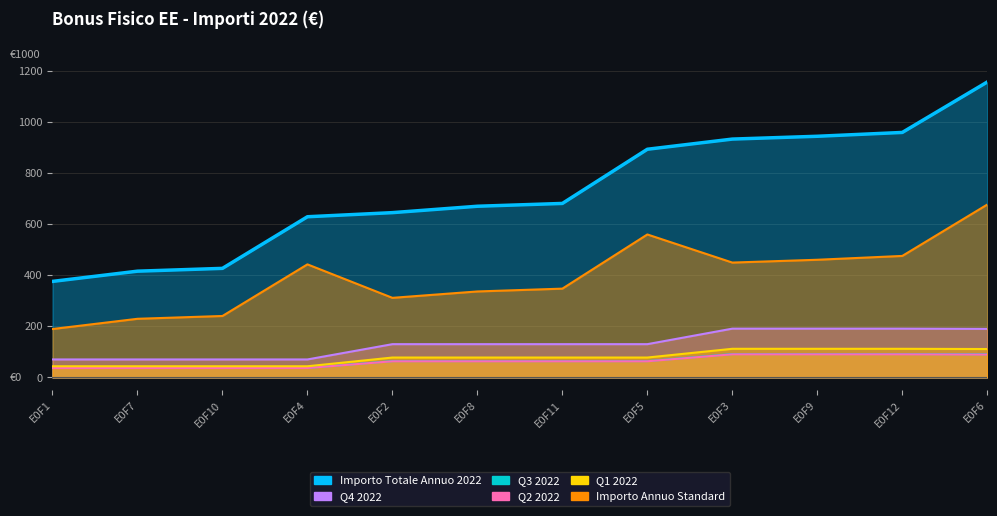

True or false: Q4 2022 and Importo Annuo Standard intersect in this chart.

False